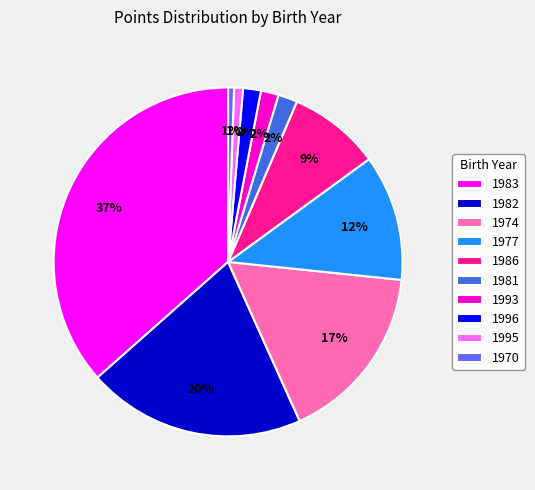

Which slice is the largest?

1983